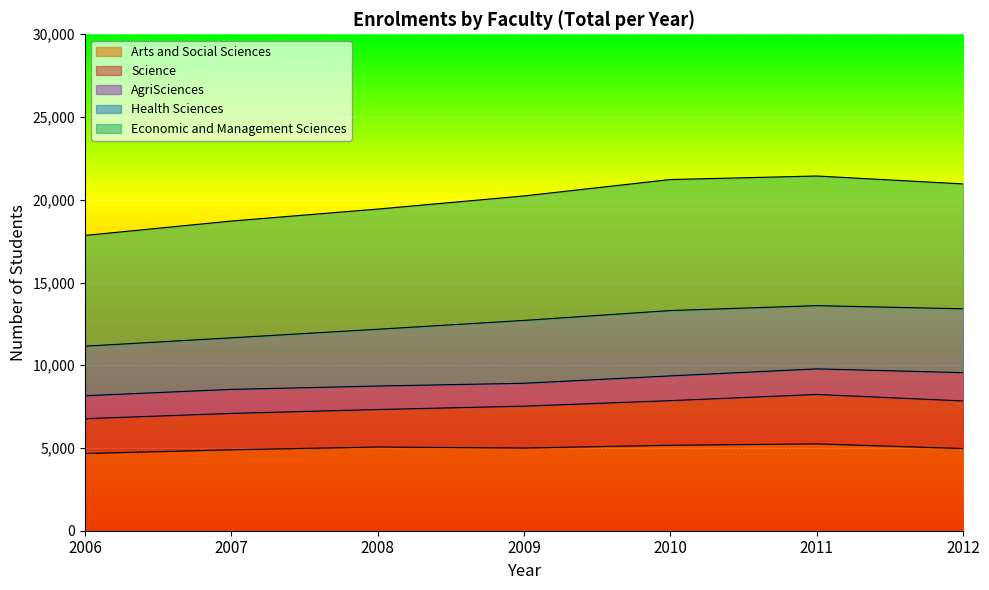

True or false: Science and TOTAL intersect in this chart.

False